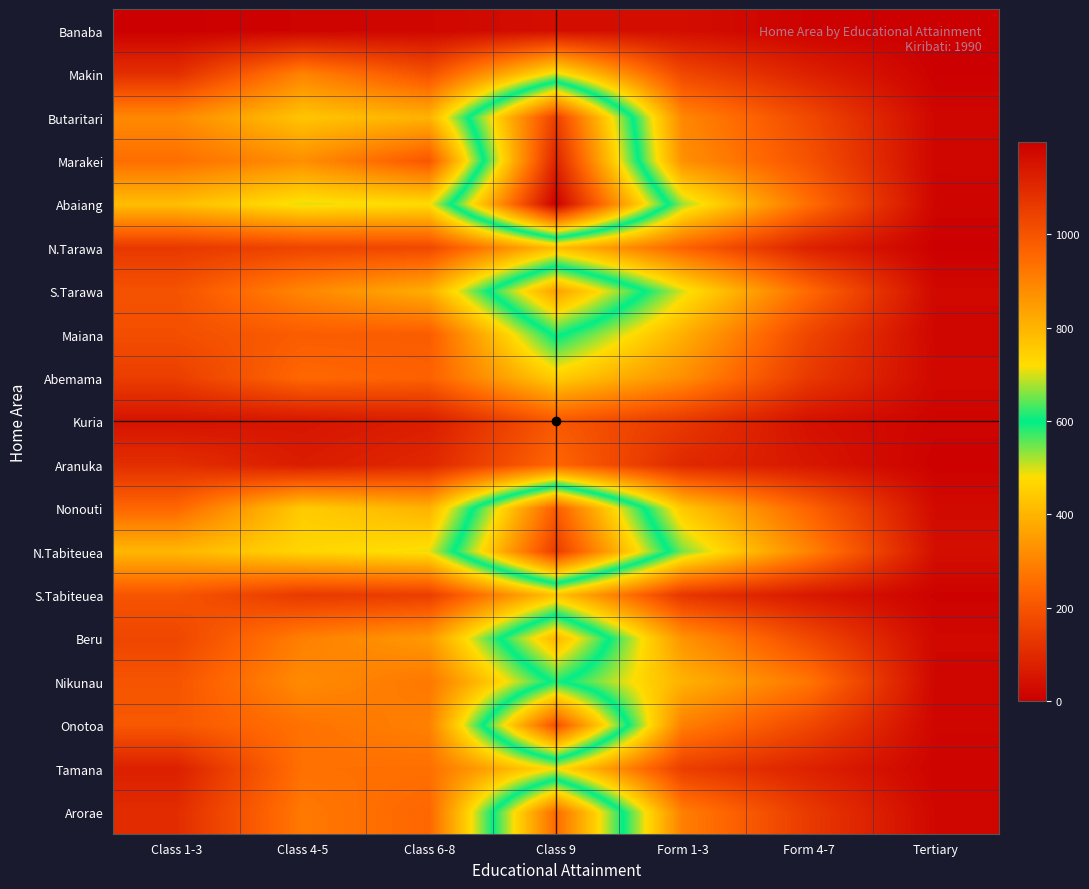

Reading left to right, transcribe all the data shown in this chart.

Banaba: Class 1-3=3	Class 4-5=10	Class 6-8=18	Class 9=36	Form 1-3=34	Form 4-7=8	Tertiary=0
Makin: Class 1-3=111	Class 4-5=300	Class 6-8=191	Class 9=502	Form 1-3=171	Form 4-7=79	Tertiary=4
Butaritari: Class 1-3=313	Class 4-5=432	Class 6-8=396	Class 9=1050	Form 1-3=308	Form 4-7=173	Tertiary=17
Marakei: Class 1-3=257	Class 4-5=323	Class 6-8=204	Class 9=1114	Form 1-3=326	Form 4-7=195	Tertiary=15
Abaiang: Class 1-3=418	Class 4-5=494	Class 6-8=477	Class 9=1199	Form 1-3=528	Form 4-7=255	Tertiary=12
N.Tarawa: Class 1-3=133	Class 4-5=163	Class 6-8=171	Class 9=420	Form 1-3=233	Form 4-7=80	Tertiary=3
S.Tarawa: Class 1-3=195	Class 4-5=306	Class 6-8=387	Class 9=841	Form 1-3=499	Form 4-7=246	Tertiary=20
Maiana: Class 1-3=186	Class 4-5=218	Class 6-8=217	Class 9=611	Form 1-3=389	Form 4-7=164	Tertiary=16
Abemama: Class 1-3=146	Class 4-5=244	Class 6-8=229	Class 9=451	Form 1-3=323	Form 4-7=134	Tertiary=21
Kuria: Class 1-3=46	Class 4-5=52	Class 6-8=70	Class 9=209	Form 1-3=133	Form 4-7=41	Tertiary=12
Aranuka: Class 1-3=110	Class 4-5=67	Class 6-8=94	Class 9=240	Form 1-3=97	Form 4-7=55	Tertiary=5
Nonouti: Class 1-3=241	Class 4-5=445	Class 6-8=395	Class 9=981	Form 1-3=438	Form 4-7=233	Tertiary=25
N.Tabiteuea: Class 1-3=405	Class 4-5=465	Class 6-8=489	Class 9=1058	Form 1-3=544	Form 4-7=299	Tertiary=36
S.Tabiteuea: Class 1-3=200	Class 4-5=136	Class 6-8=146	Class 9=430	Form 1-3=128	Form 4-7=57	Tertiary=7
Beru: Class 1-3=166	Class 4-5=292	Class 6-8=345	Class 9=798	Form 1-3=333	Form 4-7=173	Tertiary=20
Nikunau: Class 1-3=200	Class 4-5=316	Class 6-8=275	Class 9=612	Form 1-3=395	Form 4-7=271	Tertiary=16
Onotoa: Class 1-3=208	Class 4-5=265	Class 6-8=295	Class 9=1012	Form 1-3=292	Form 4-7=170	Tertiary=15
Tamana: Class 1-3=75	Class 4-5=263	Class 6-8=260	Class 9=484	Form 1-3=148	Form 4-7=80	Tertiary=10
Arorae: Class 1-3=105	Class 4-5=279	Class 6-8=242	Class 9=951	Form 1-3=291	Form 4-7=137	Tertiary=18